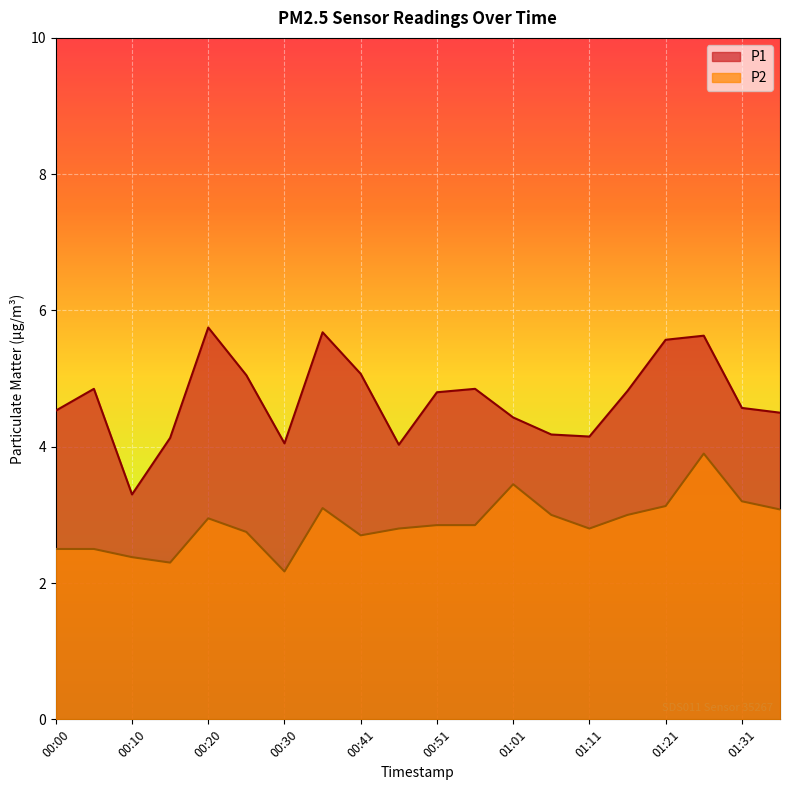

How many interior local valleys does the P2 series have?

4